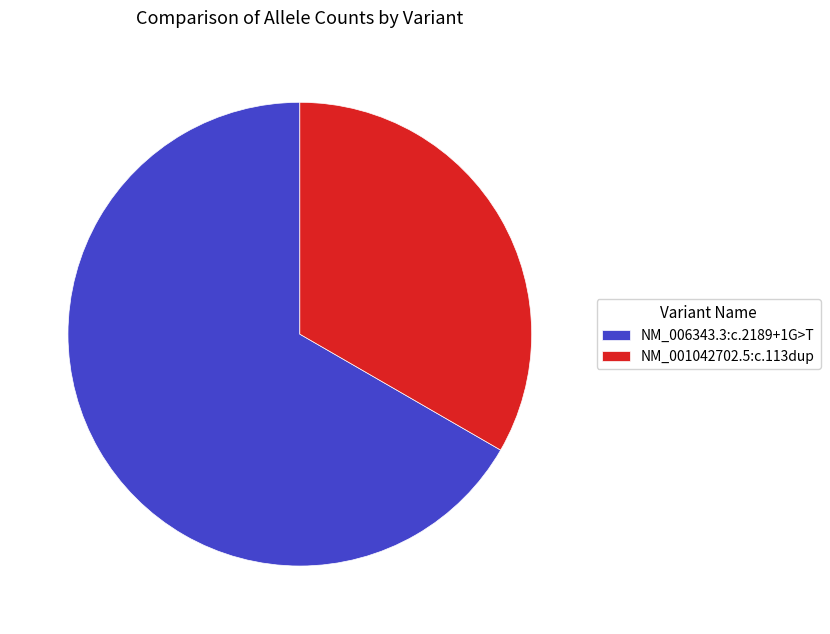

Is NM_001042702.5:c.113dup the majority of the pie?

No